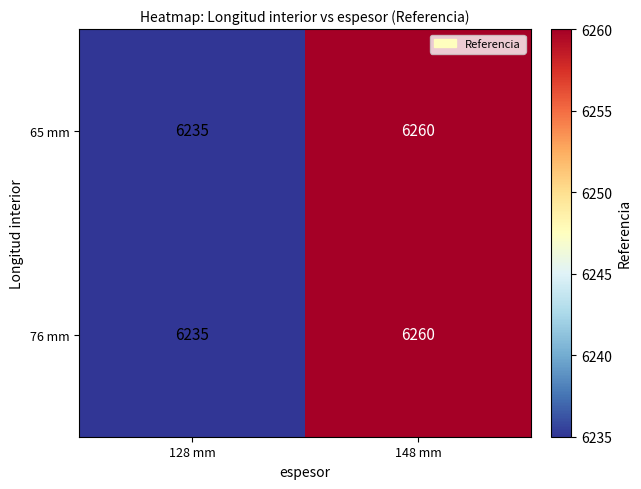

The 65 mm series shows 3972 at 148 mm. True or false?

False